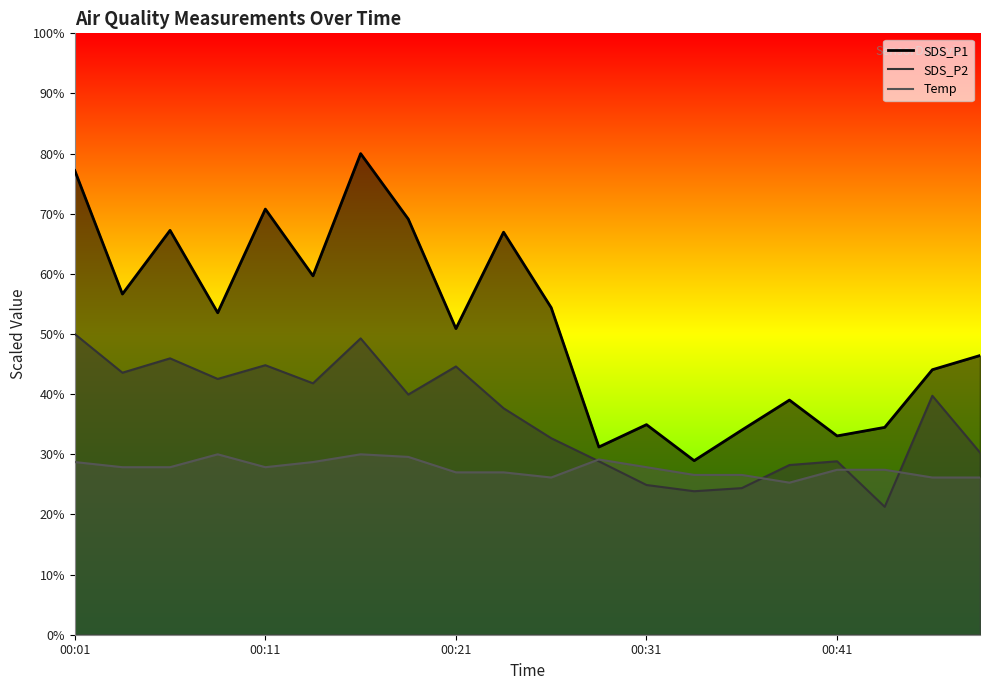

Where is the first local minimum for SDS_P1?

00:03